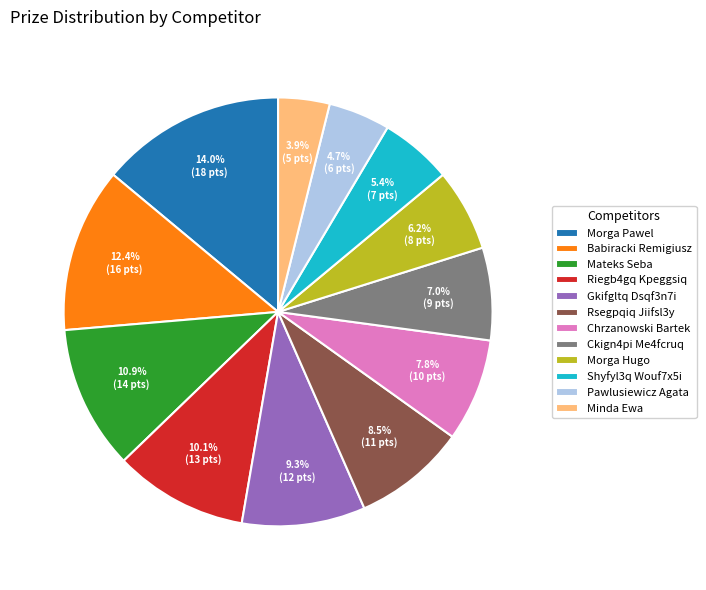

The Riegb4gq Kpeggsiq slice represents 10% of the pie. True or false?

True